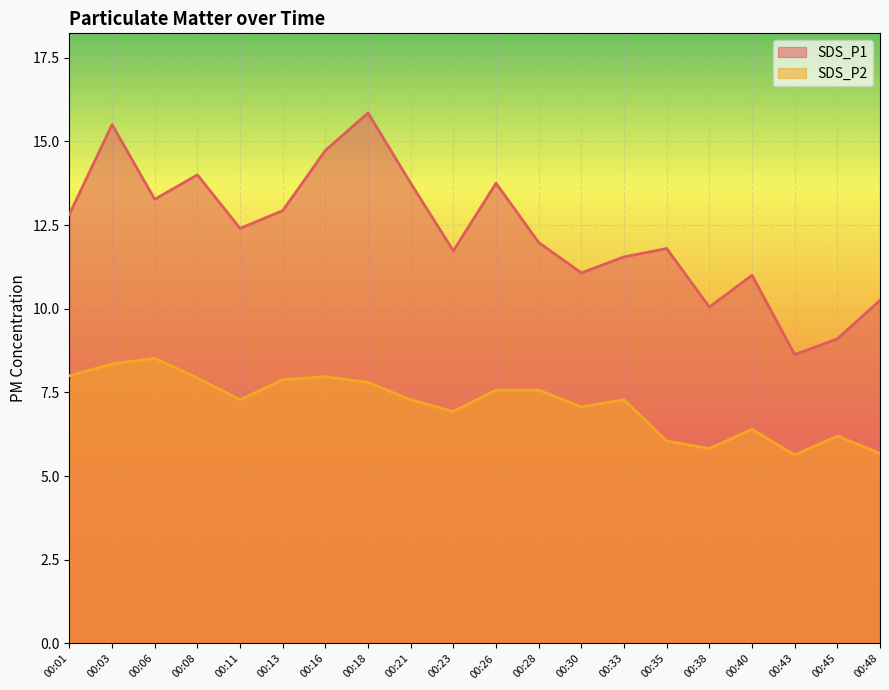

Which label corresponds to the largest value in the chart?

00:18